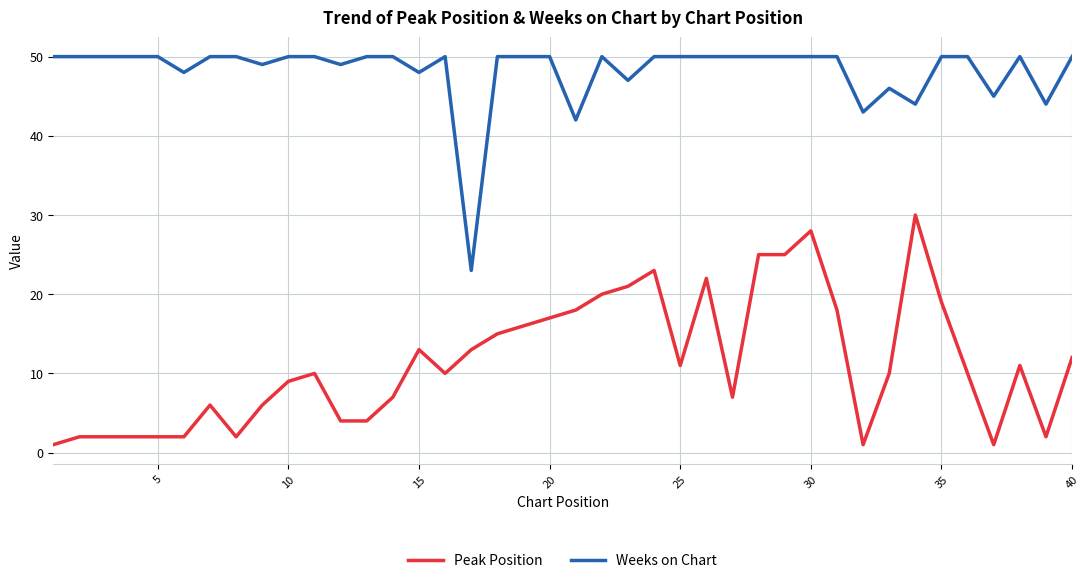

True or false: Weeks on Chart and Peak Position intersect in this chart.

False